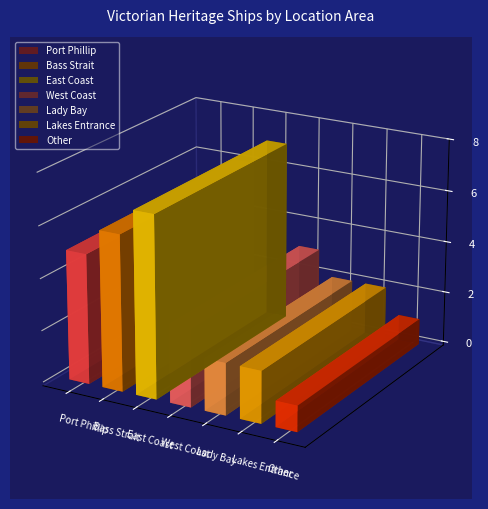

What is the difference between the maximum and minimum values?

6